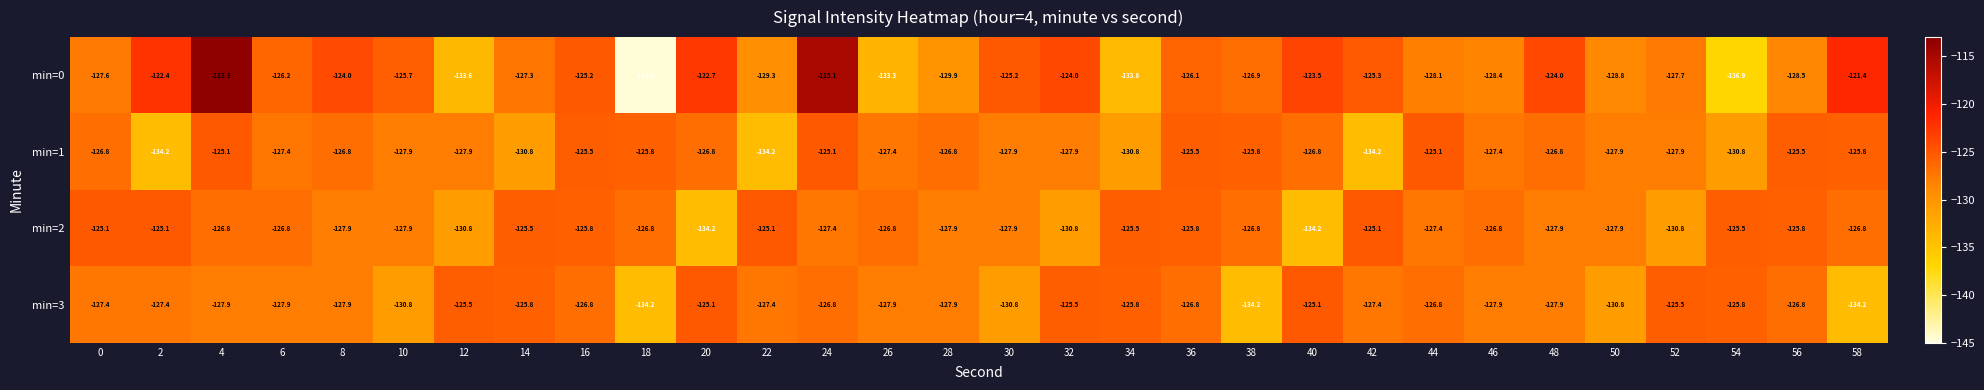

True or false: min=1 has a value of -125.8 at 58.

True